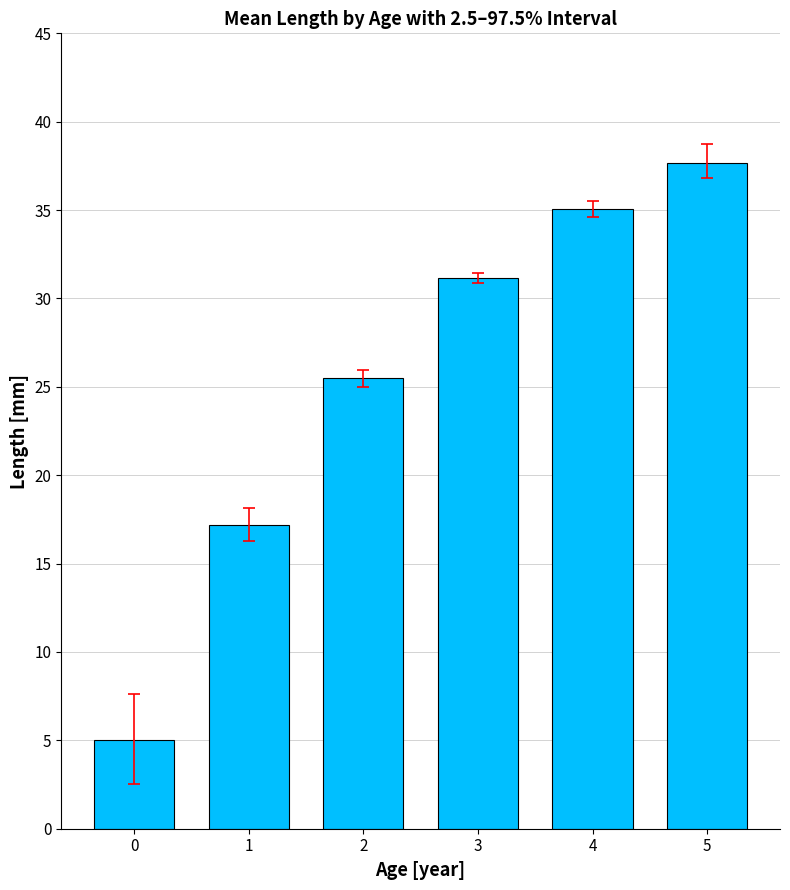

What is the ratio of the value at 2 to the value at 0?

5.1